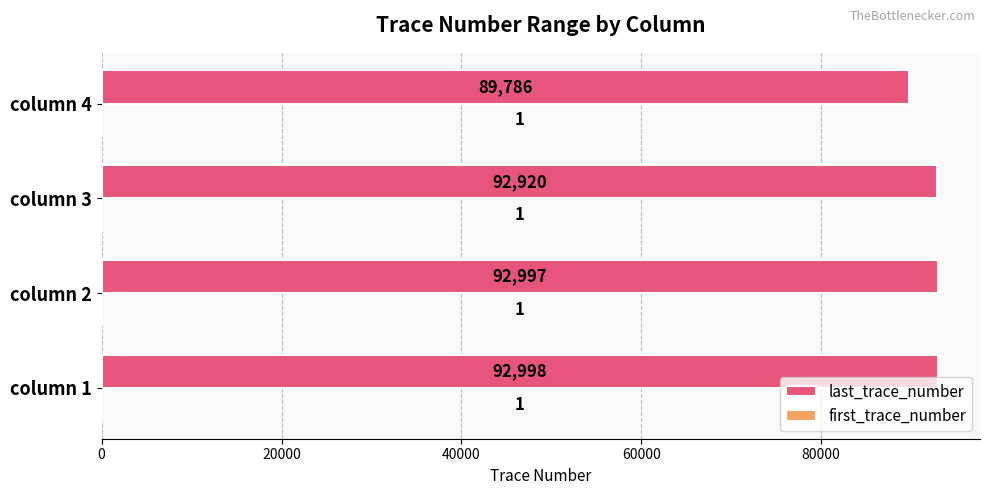

How many series are shown in this chart?

2